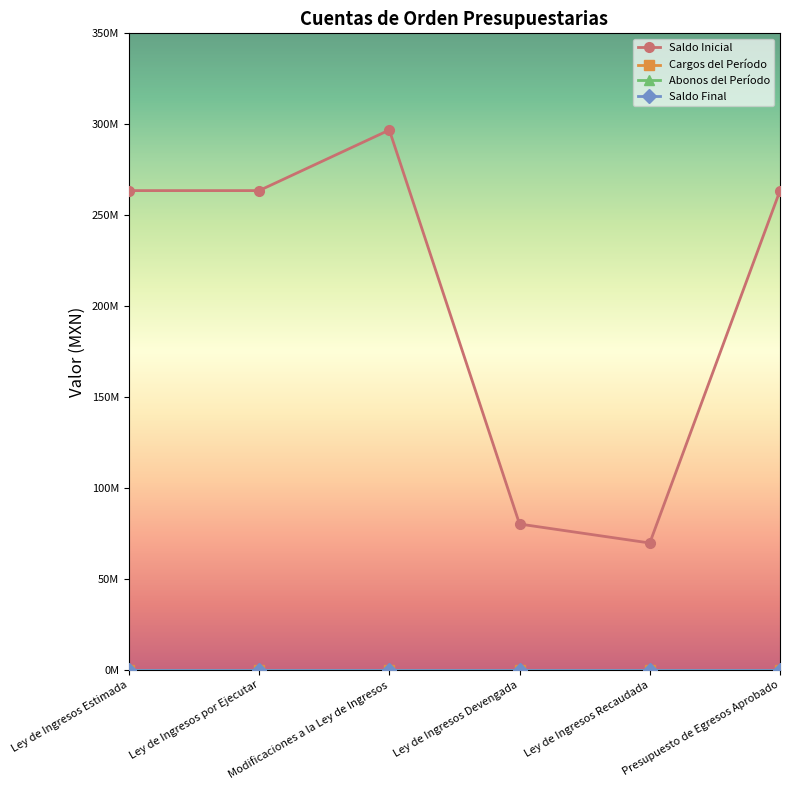

True or false: Saldo Inicial has more than 0 interior local peaks.

True